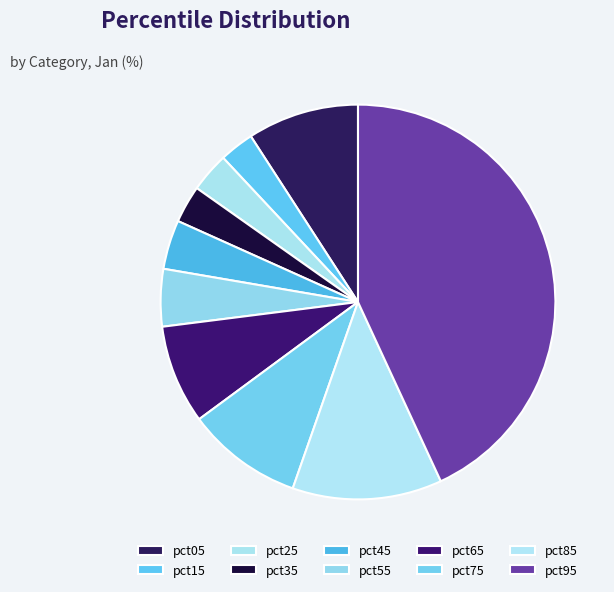

Which category has the biggest portion of the pie?

pct95